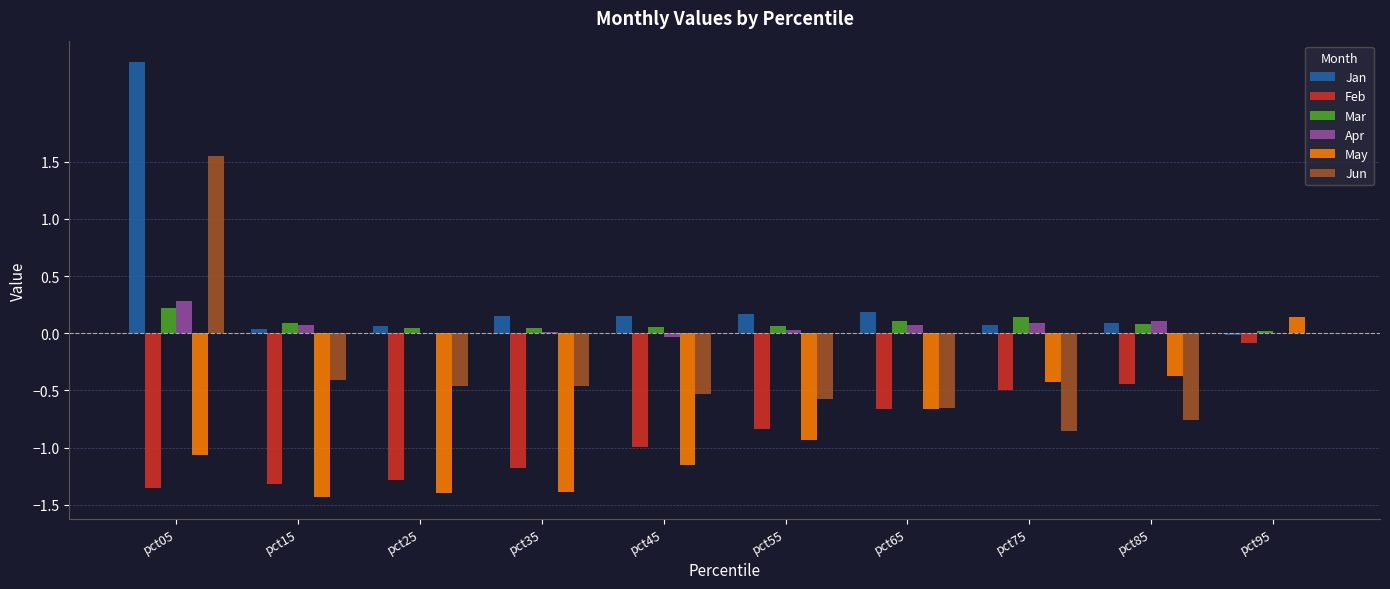

What is the sum of all May values?

-8.7